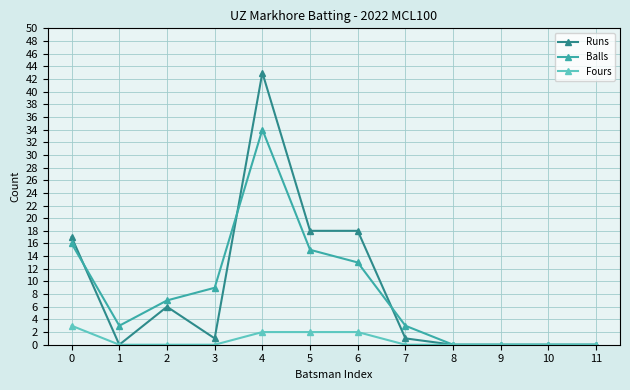

At which category is the sum across all series the highest?

4